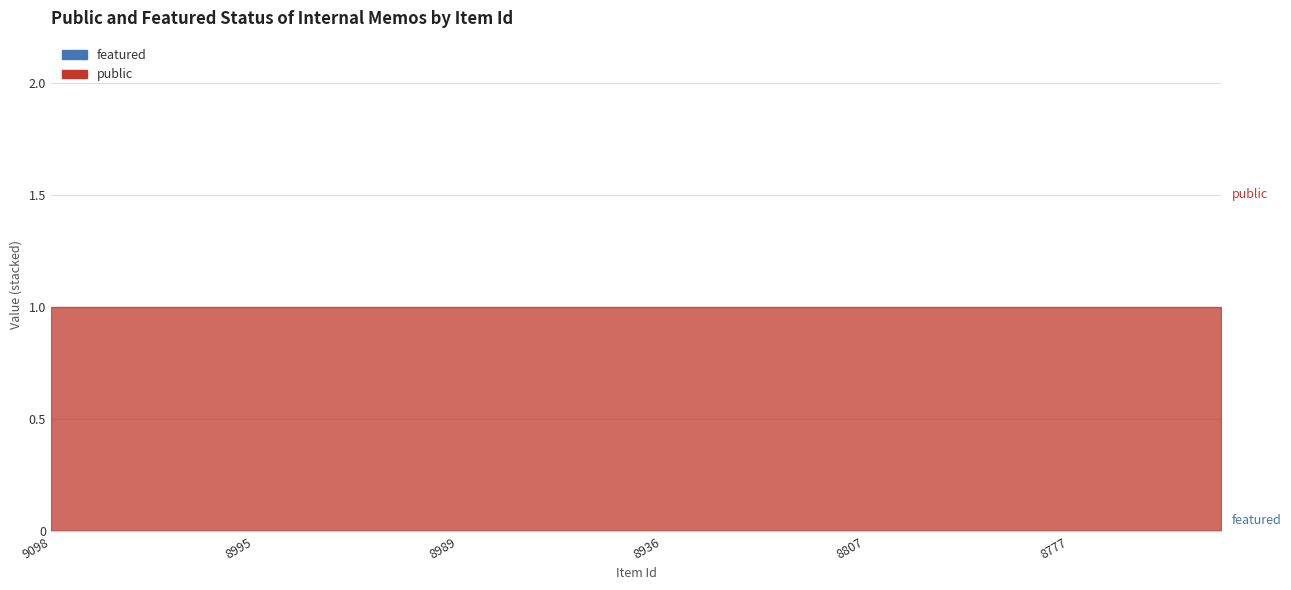

What is the difference between the highest and lowest values at 9098?

1